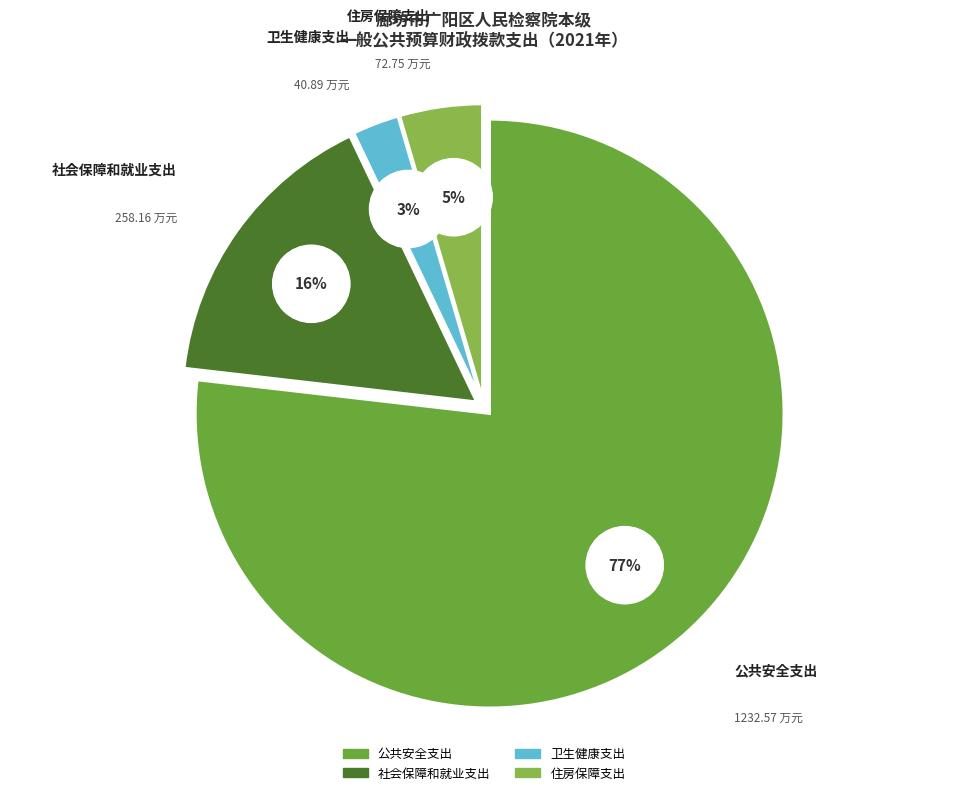

To the nearest percent, what portion does 社会保障和就业支出 represent?

16%